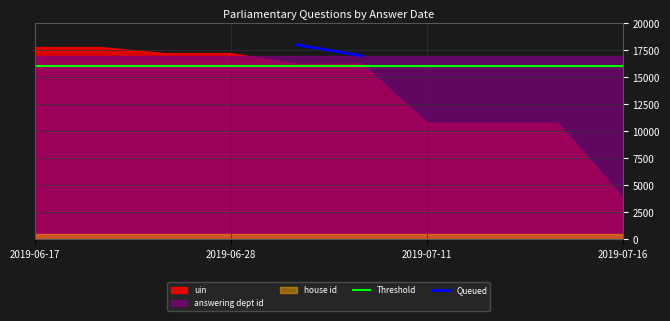

Between 2019-06-28 and 2019-07-11, which series saw the biggest shift?

uin